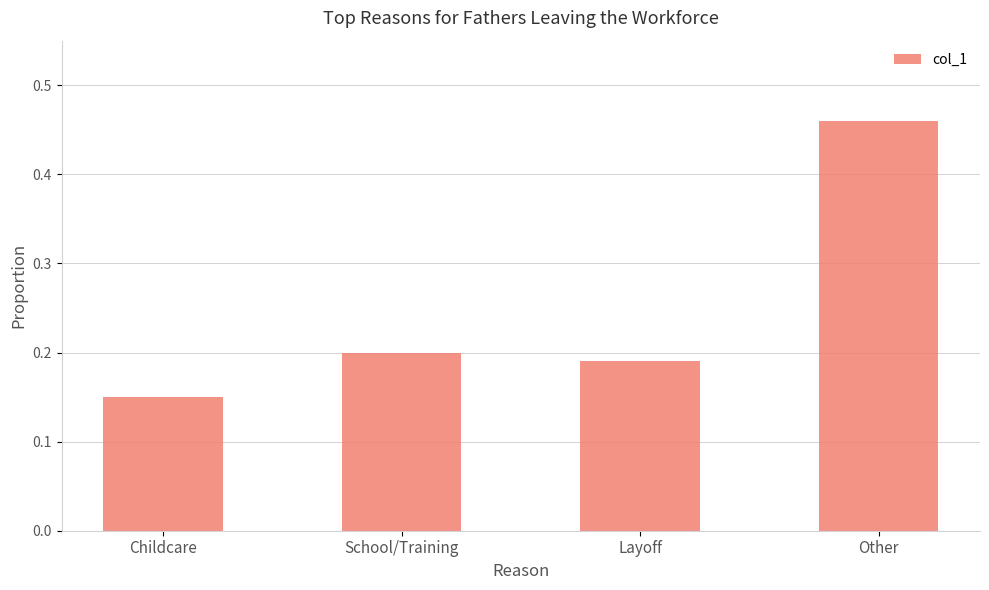

What position from the right is Other?

1